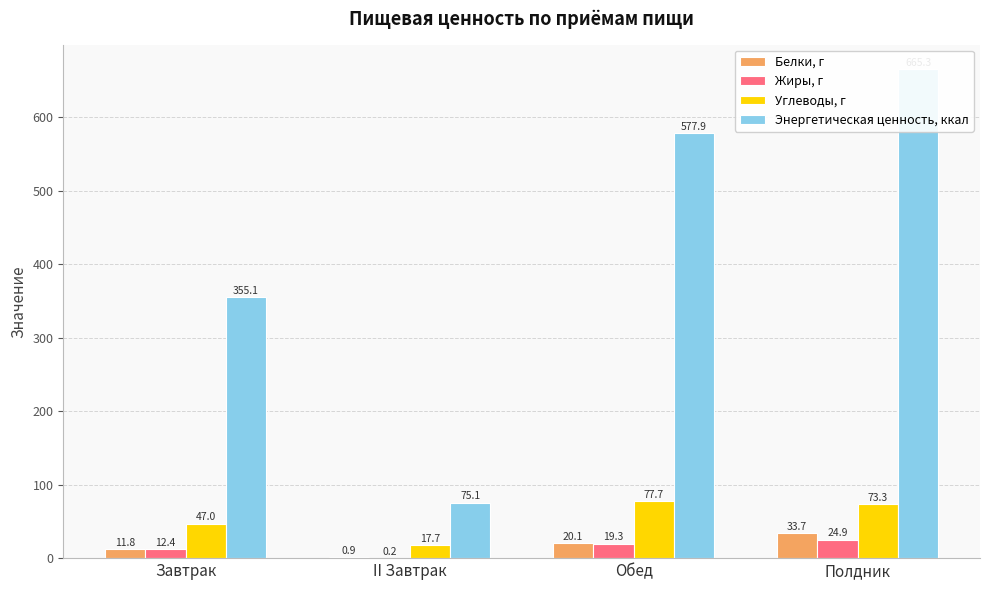

What is the sum of the Белки, г values at II Завтрак and Полдник?

34.6